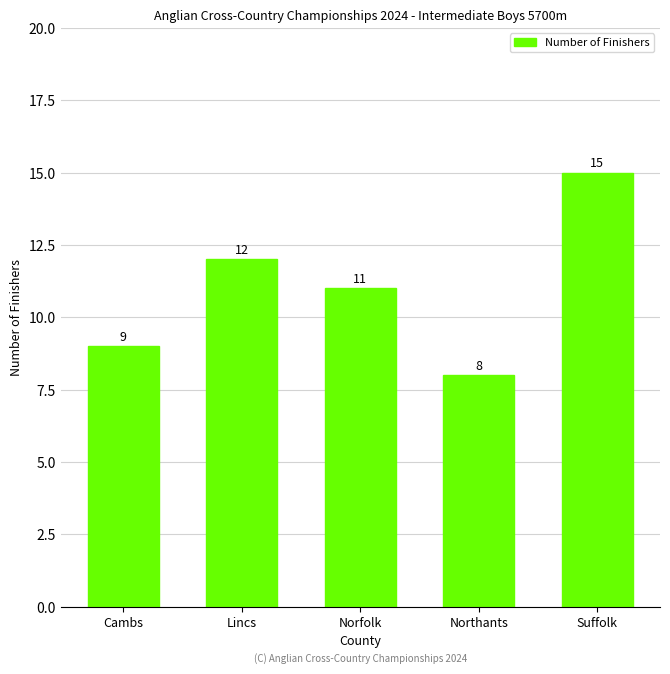

How many values are between 9 and 12?

3